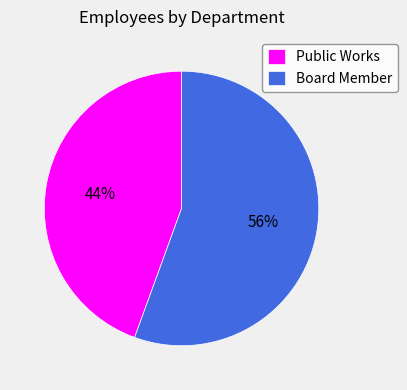

What percentage is the Board Member slice, to the nearest percent?

56%